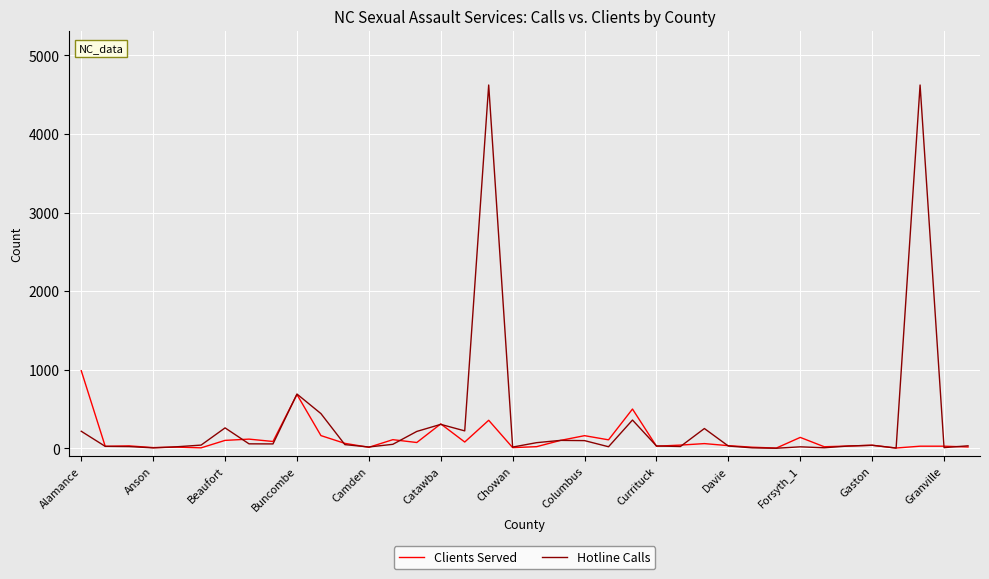

What is the maximum value shown in the chart?

4624